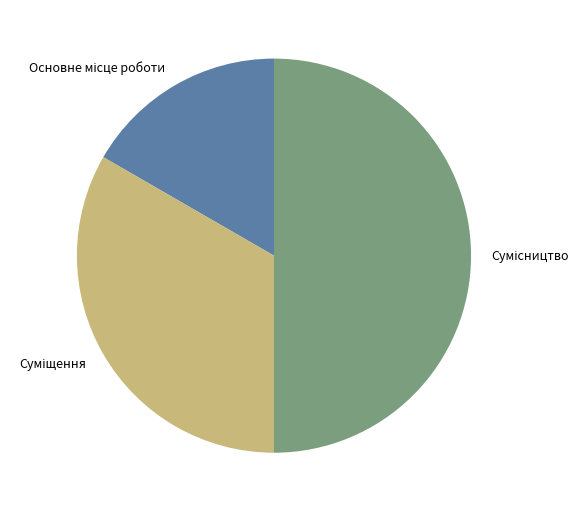

To the nearest percent, what is the average slice percentage?

33%